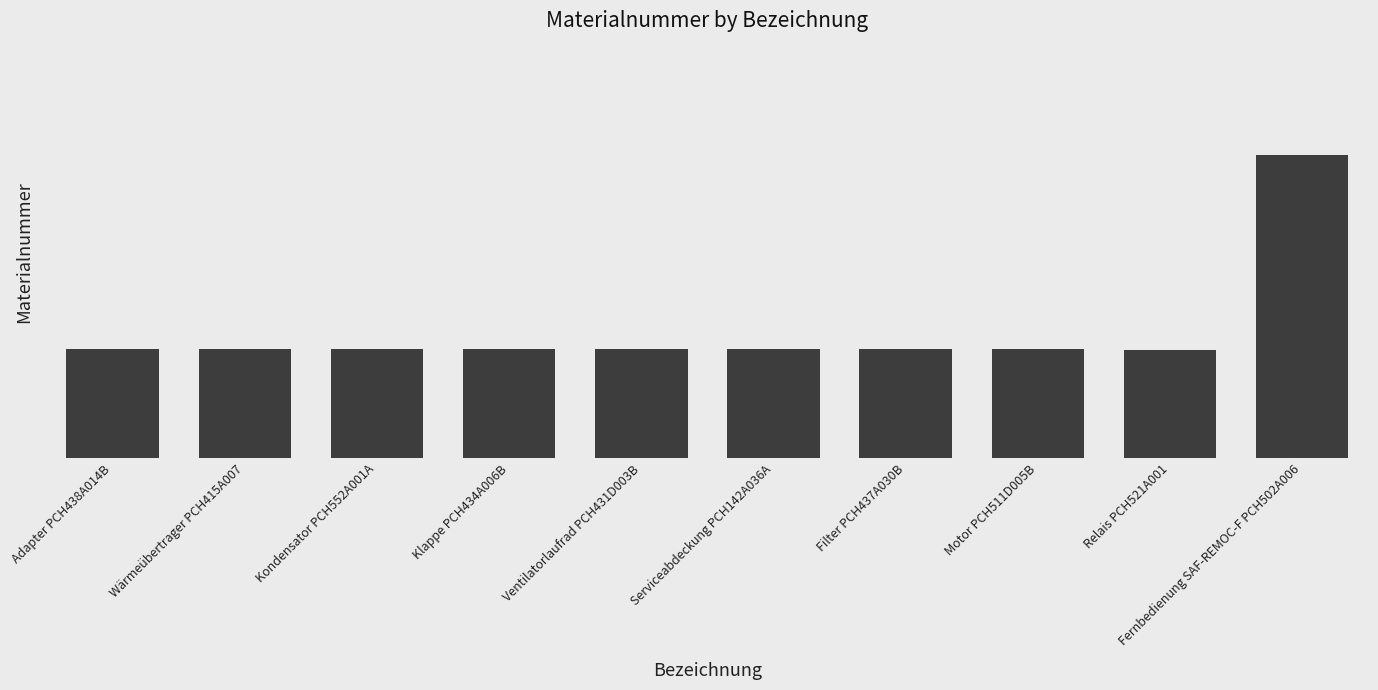

At which category does the chart reach its minimum across all series?

Relais PCH521A001